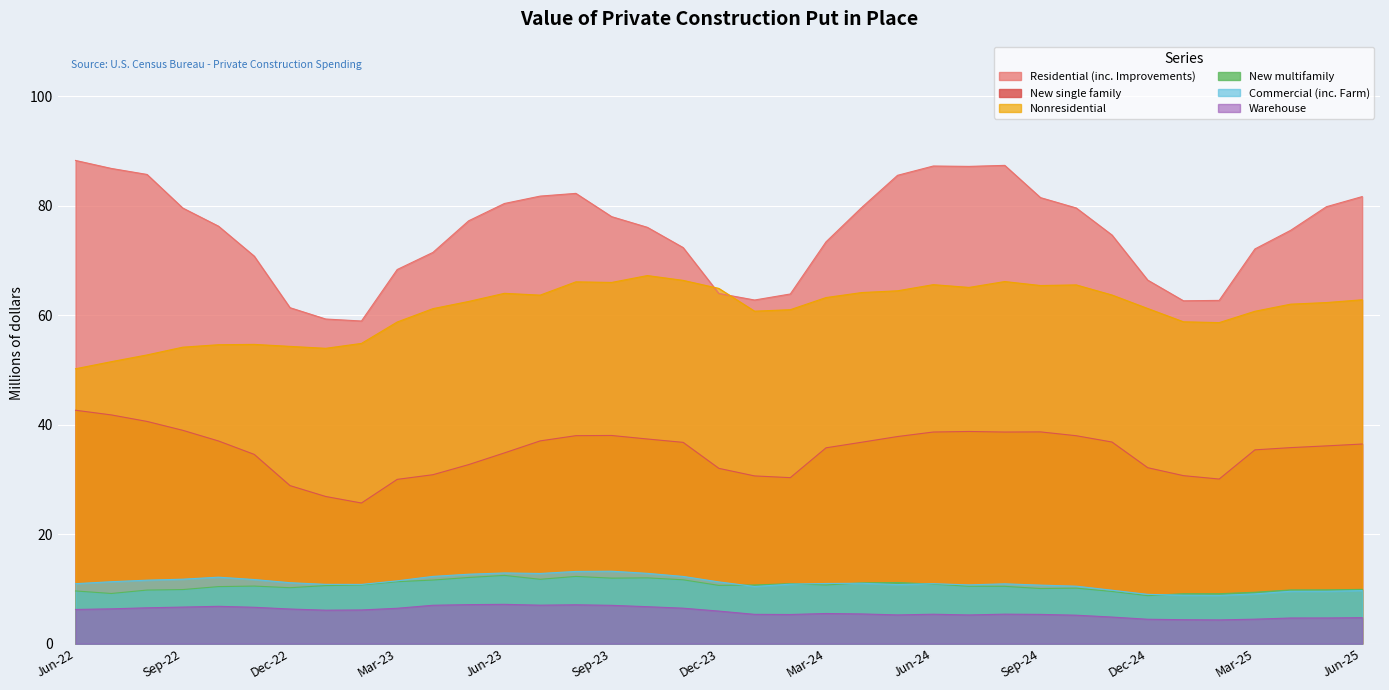

What is the maximum value shown in the chart?

88.3